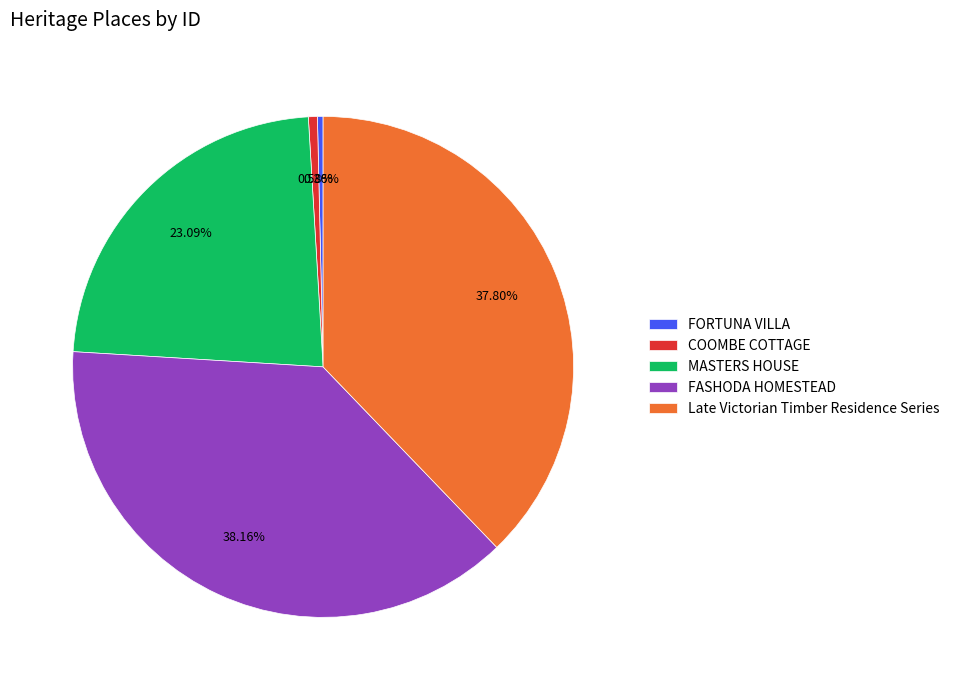

Does Late Victorian Timber Residence Series represent more than half of the total?

No